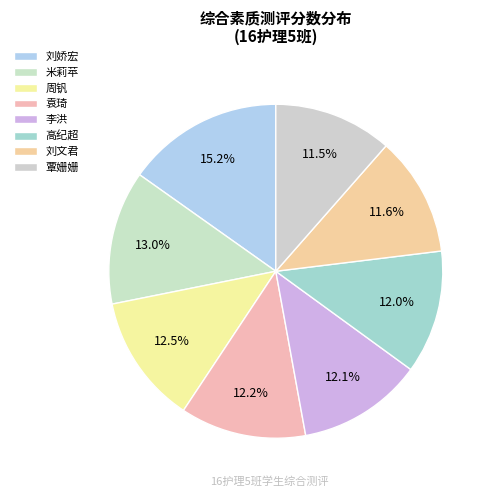

Rank the categories by value from highest to lowest.

刘娇宏, 米莉苹, 周钒, 袁琦, 李洪, 高纪超, 刘文君, 覃姗姗